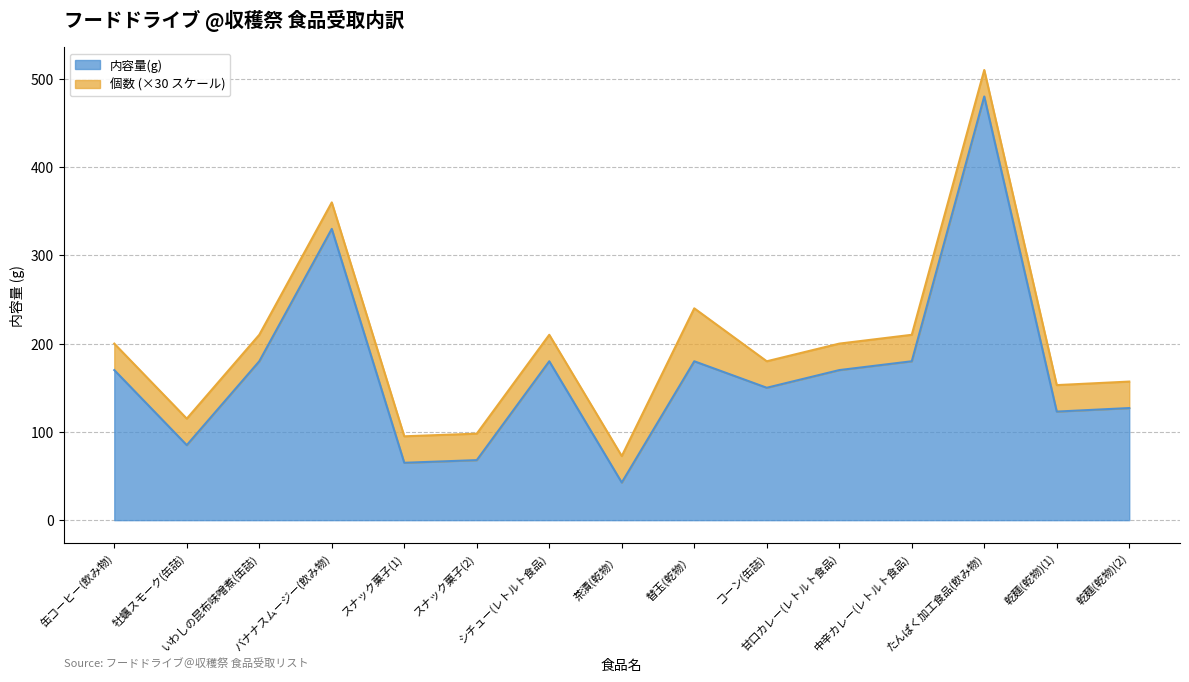

At which label is the value closest to 261?

バナナスムージー(飲み物)